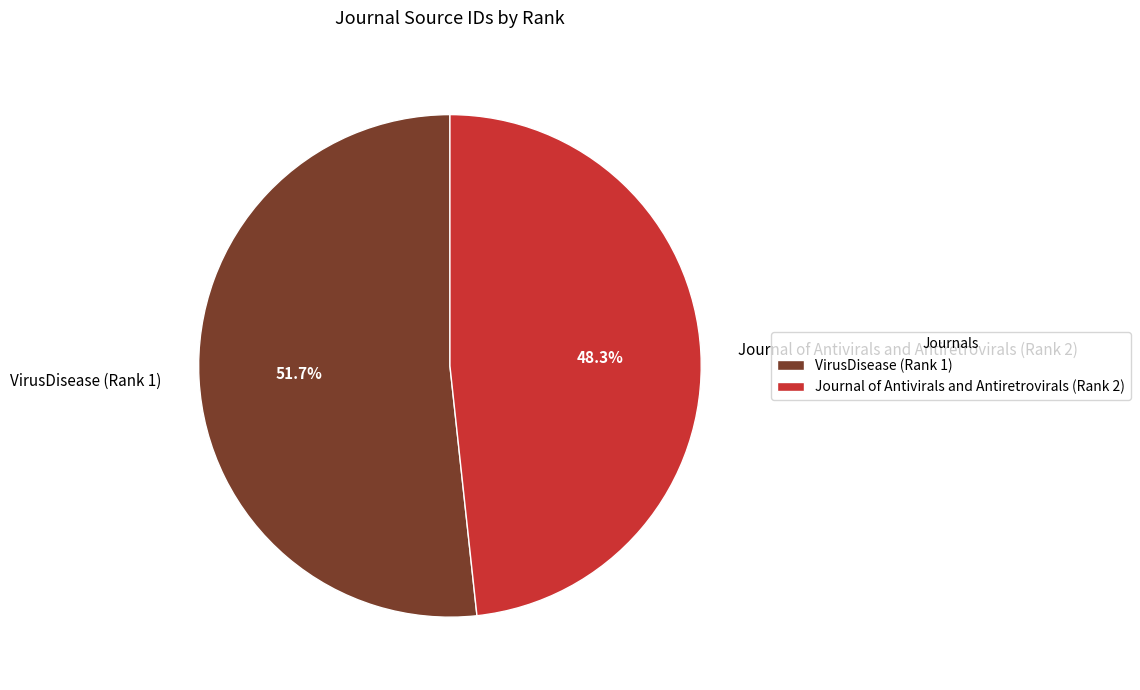

Which category accounts for the majority?

VirusDisease (Rank 1)